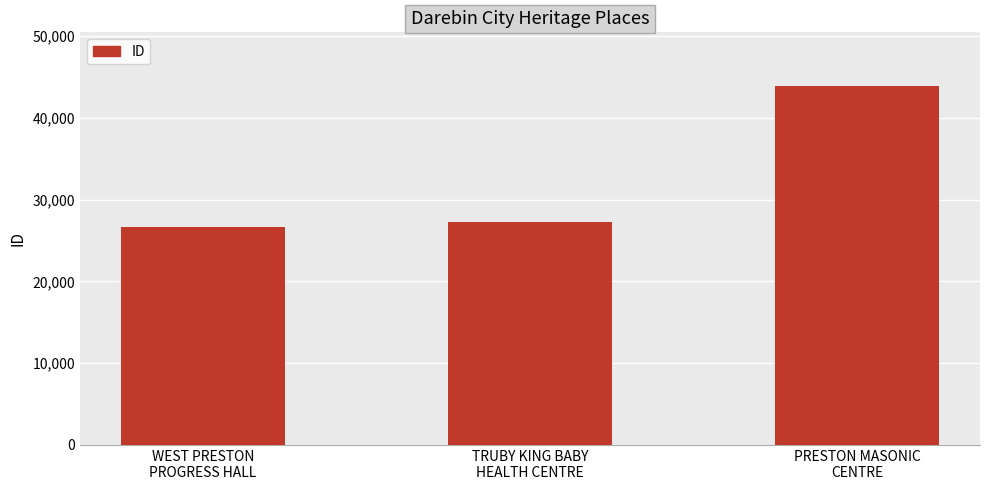

What is the difference between the values at TRUBY KING BABY
HEALTH CENTRE and PRESTON MASONIC
CENTRE?

16582